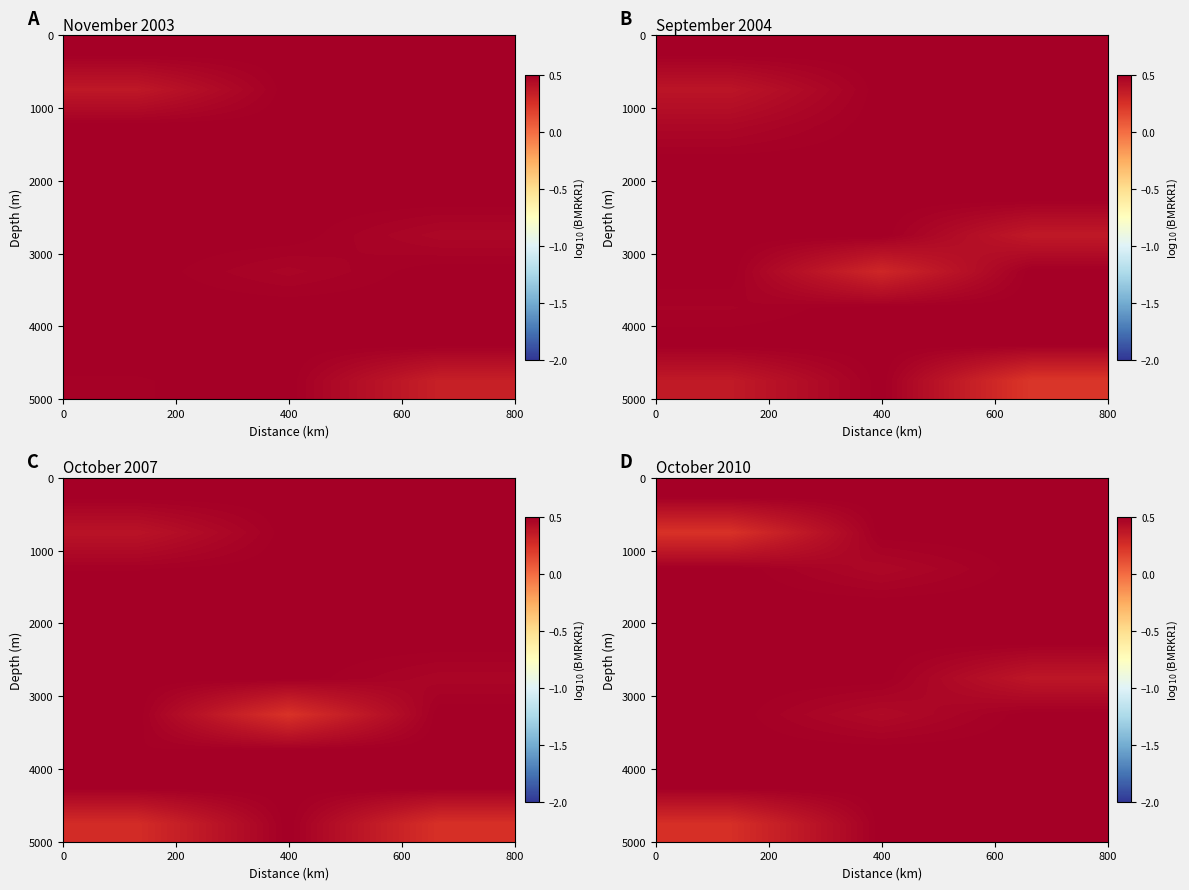

True or false: row_0 has a value of 0.5 at 0.

True